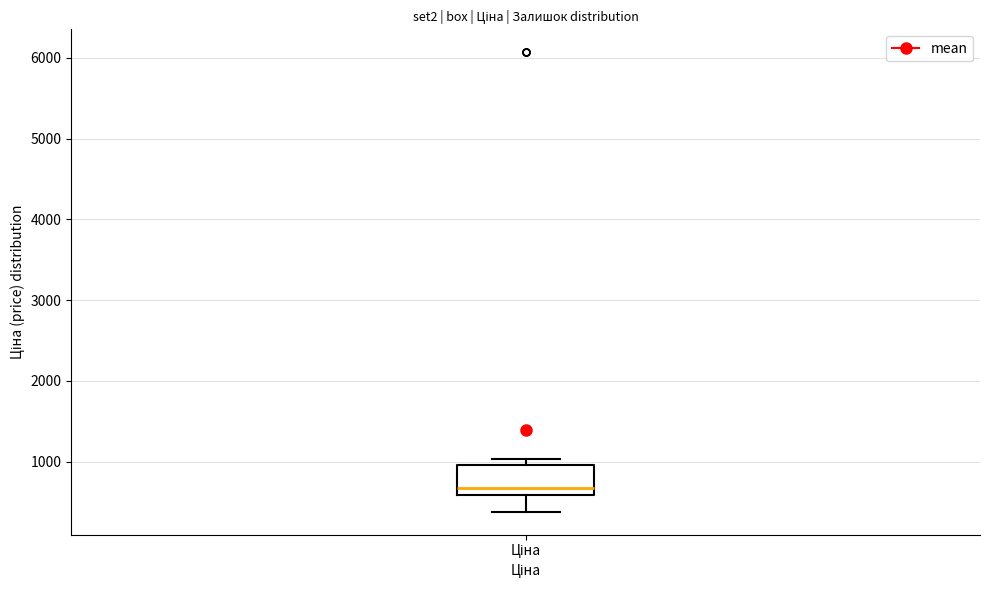

Read this box plot against the y-axis: the position of the median line, the range covered by the box, and the ends of both whiskers. The values are not printed on the chart, so give them approximately, as read against the axis.

median 700, box 600 to 1000, whiskers 400 to 1000 (just above the box's upper edge)